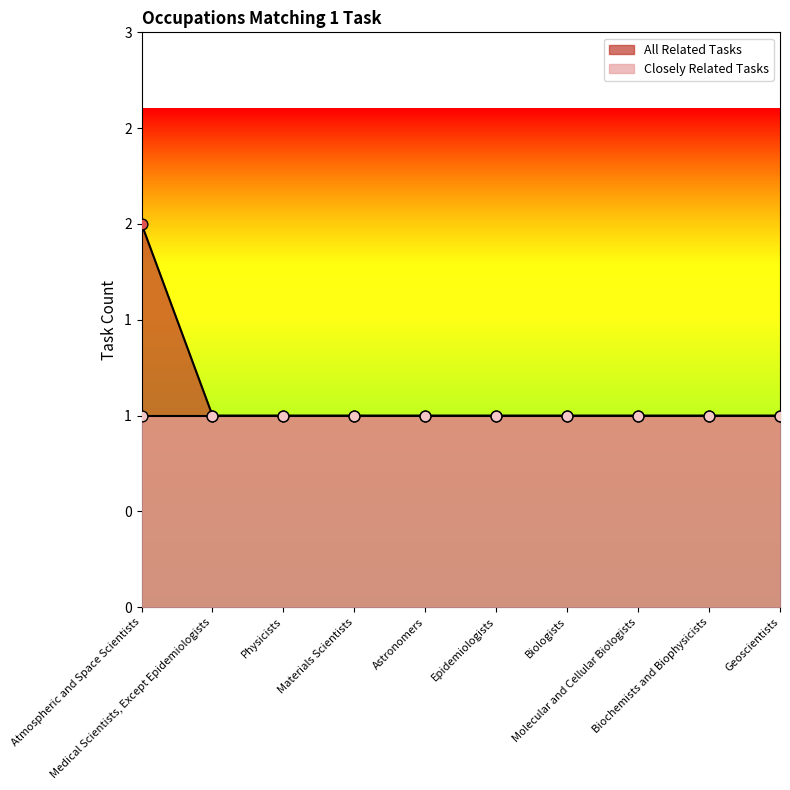

Between Astronomers and Medical Scientists, Except Epidemiologists, which is larger?

Astronomers